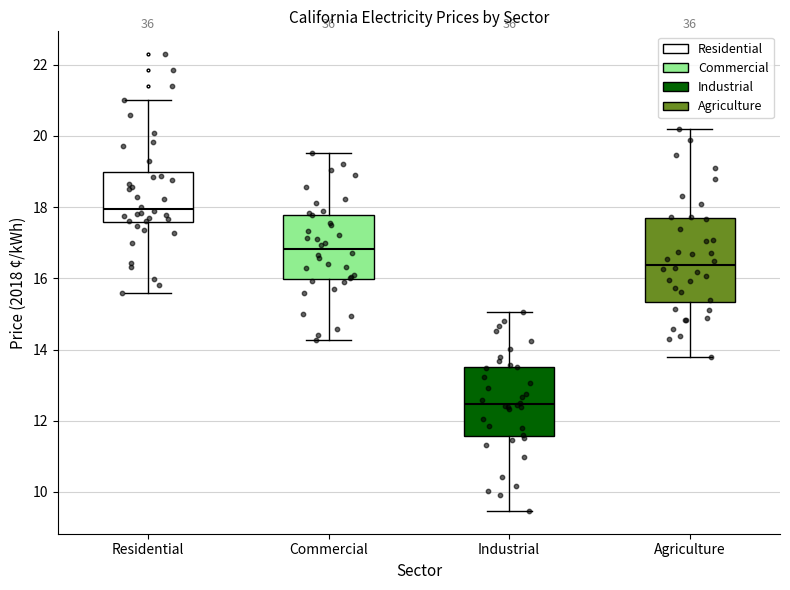

Reading left to right, transcribe this box plot: for each box, give where its median line is, the range the box spans, and where its two whiskers end, as read against the y-axis. The values are not printed on the chart, so give them approximately, as read against the axis.

Residential: median 18.0, box 17.6 to 19.0, whiskers 15.6 to 21.0
Commercial: median 16.8, box 16.0 to 17.8, whiskers 14.2 to 19.6
Industrial: median 12.4, box 11.6 to 13.6, whiskers 9.4 to 15.0
Agriculture: median 16.4, box 15.4 to 17.6, whiskers 13.8 to 20.2